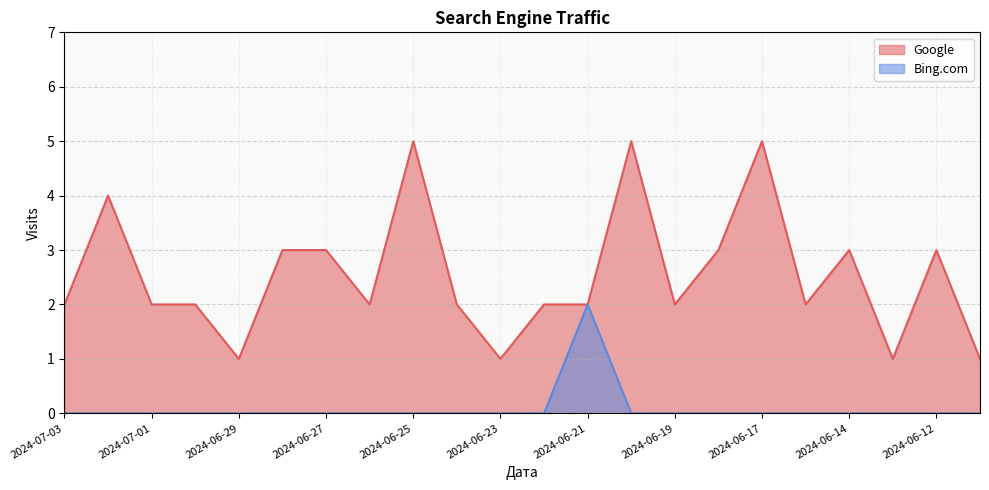

The value of Google at 2024-06-19 is 3. True or false?

False